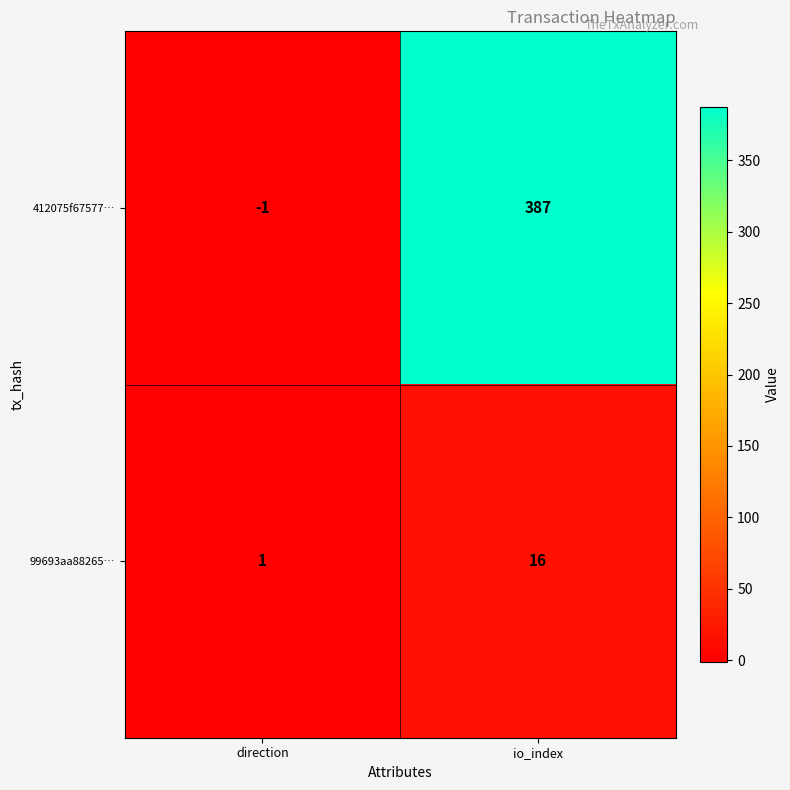

Where is 412075f67577… nearest to the value 193?

direction